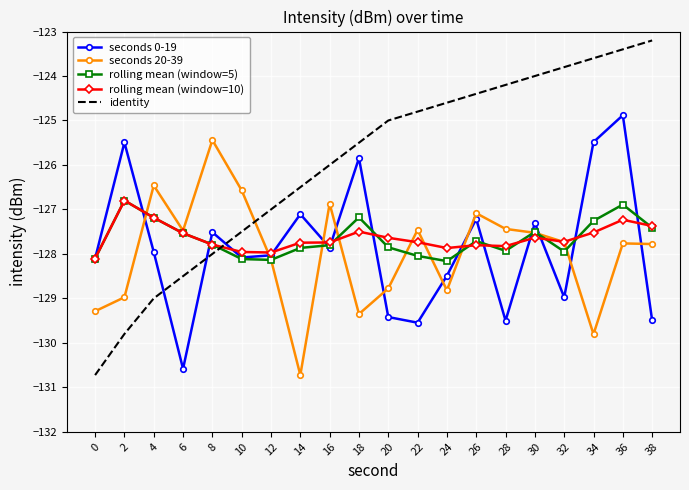

Between 12 and 32, which series saw the biggest shift?

identity